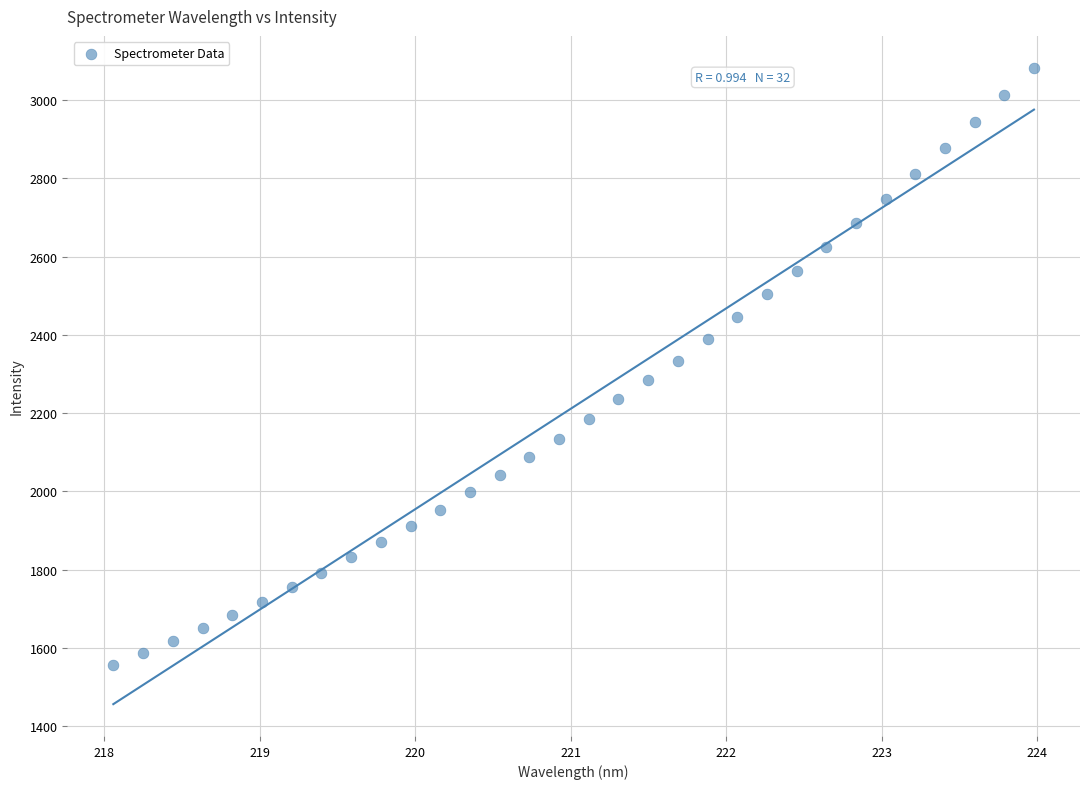

What is the range of Y values (max minus min)?

1525.4